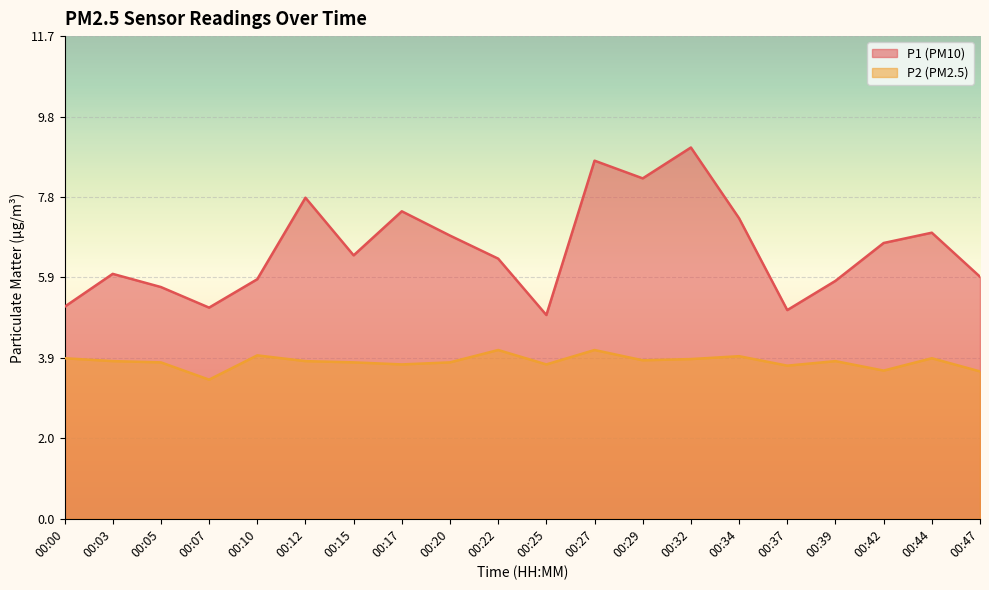

True or false: P2 and P1 intersect in this chart.

False